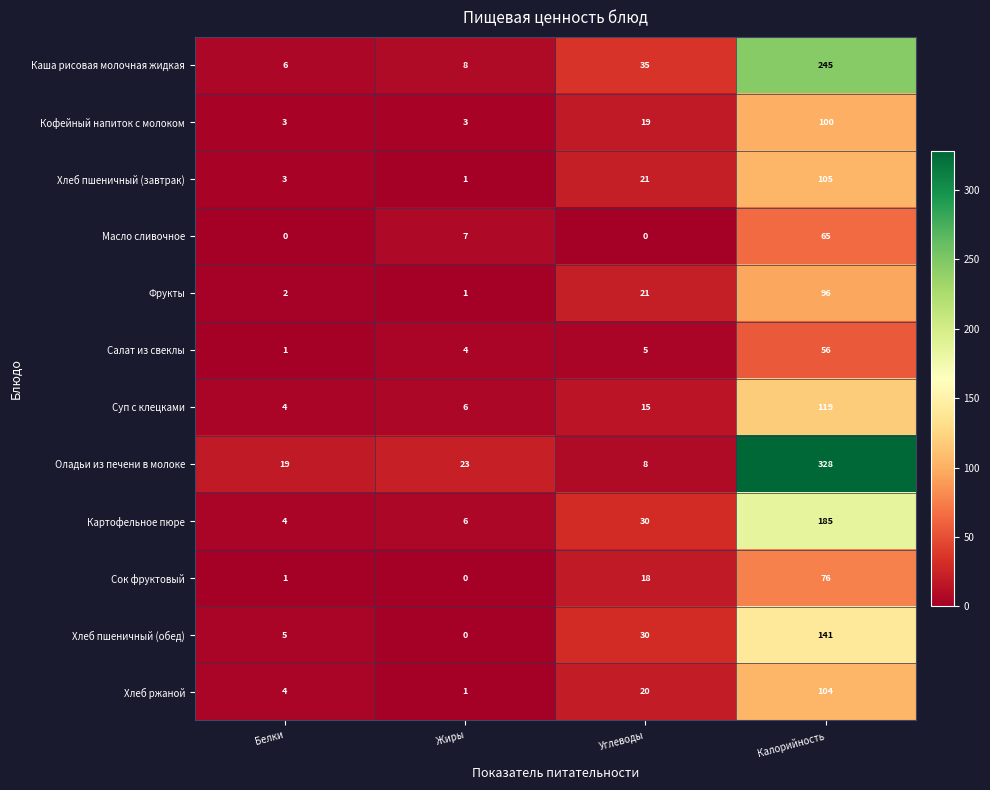

Is it true that Сок фруктовый equals 0 at Белки?

False